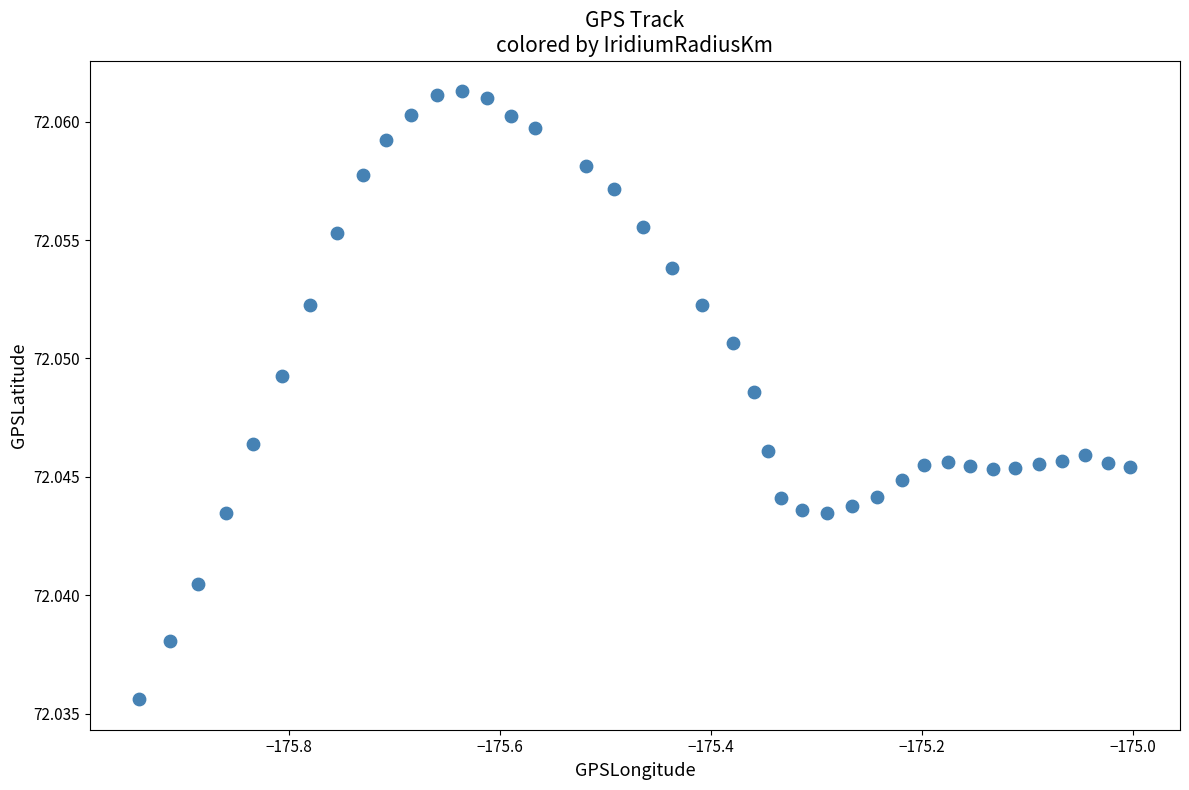

Count the number of points in this scatter plot.

40